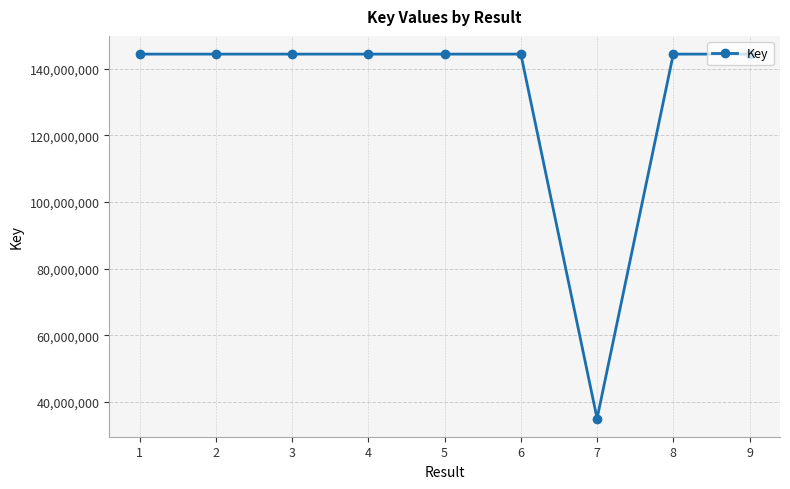

What is the value of the 5th point from the left?

144383453